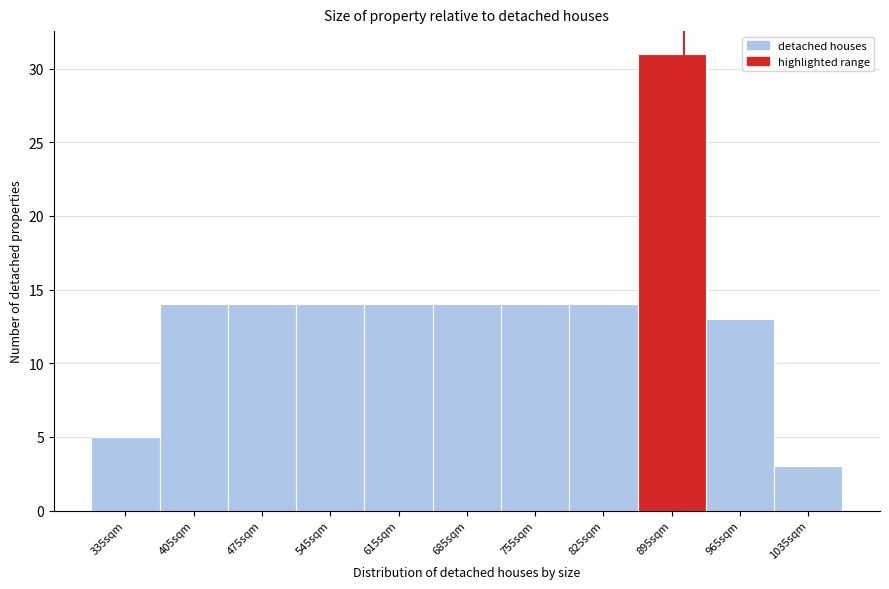

Reading left to right, transcribe this chart: for each bar, give the range it covers on the x-axis and its height. The values are not printed on the chart, so give them approximately, as read against the axis.

300 to 370: 5
370 to 440: 14
440 to 510: 14
510 to 580: 14
580 to 650: 14
650 to 720: 14
720 to 790: 14
790 to 860: 14
860 to 930: 31
930 to 1000: 13
1000 to 1070: 3